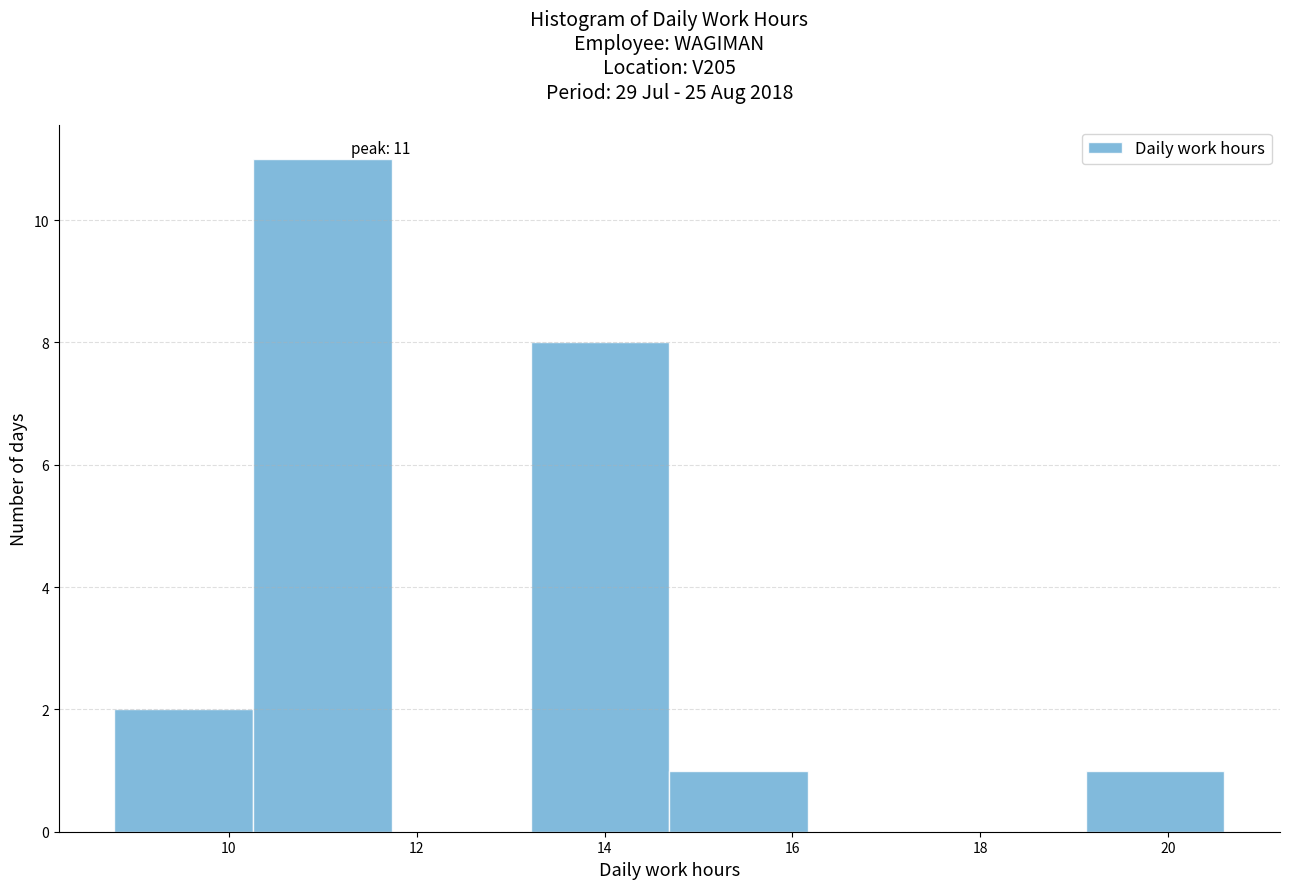

Over which range of the x-axis is the bar tallest?

10.2 to 11.8